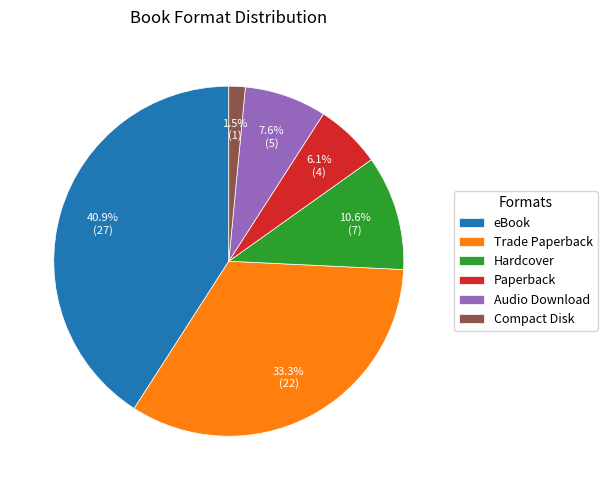

What is the ratio of the value at Trade Paperback to the value at Paperback?

5.5